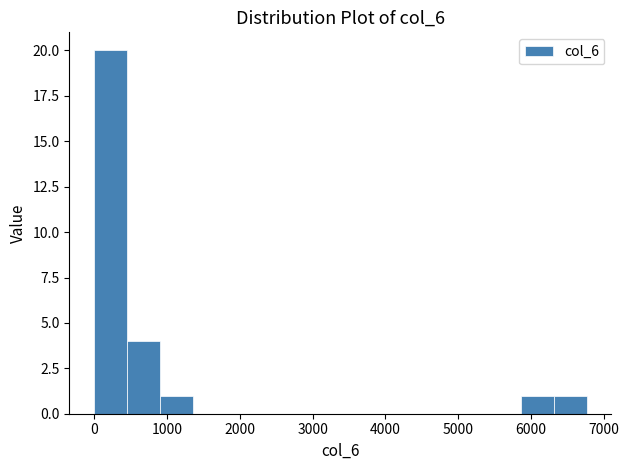

How tall is the bar that spans 6300 to 6800 on the x-axis? Neither the bar edges nor the heights are printed on the chart, so give them approximately, as read against the axes.

1